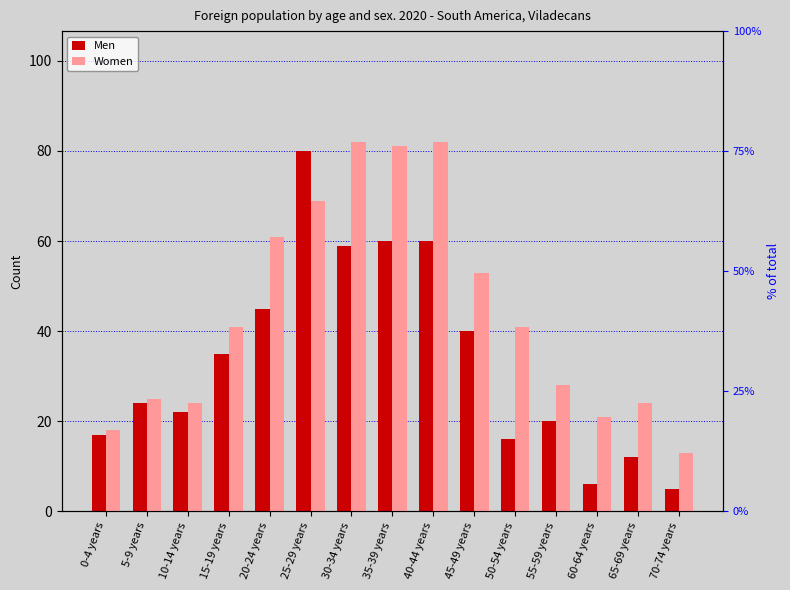

At which category is the sum across all series the highest?

25-29 years